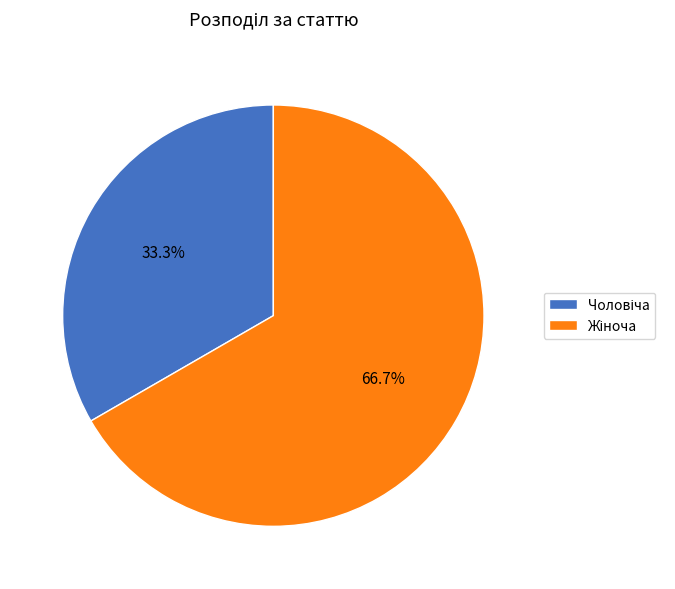

Is there a majority slice in this chart?

Yes